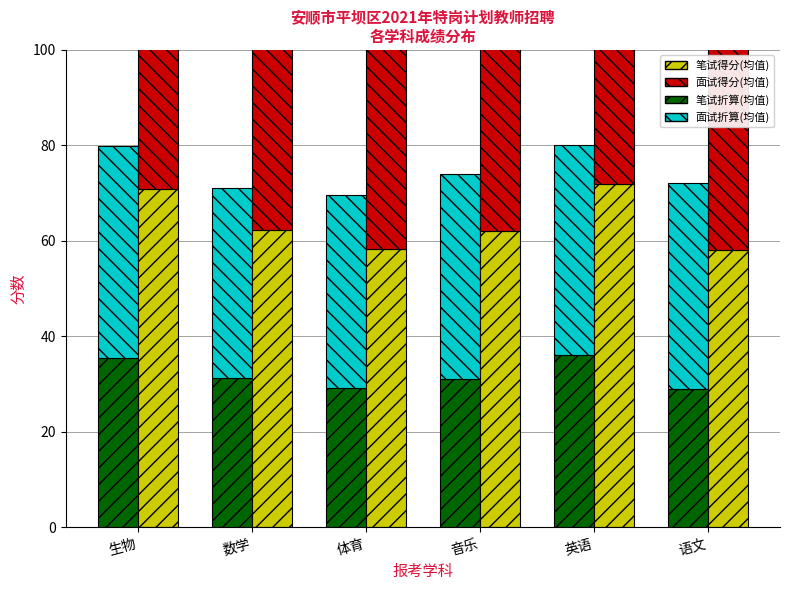

List the series in order of their peak value, lowest first.

笔试折算(均值), 面试折算(均值), 笔试得分(均值), 面试得分(均值)